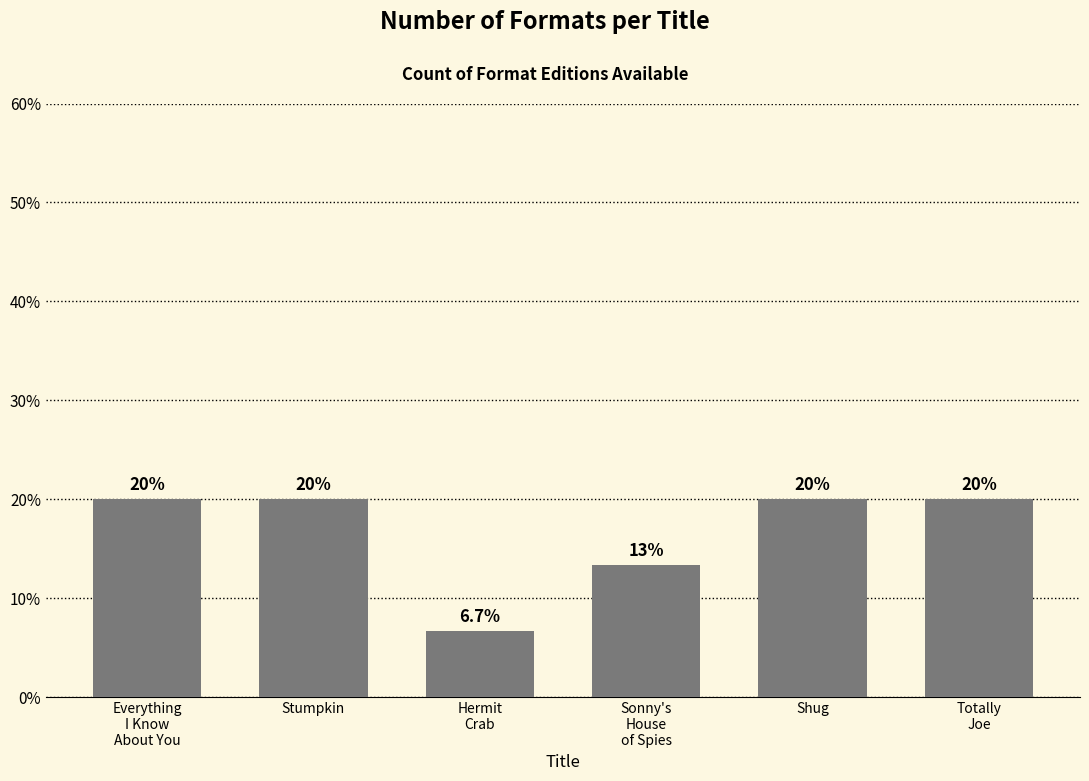

What is the change in value from Hermit
Crab to Sonny's
House
of Spies?

+6.7